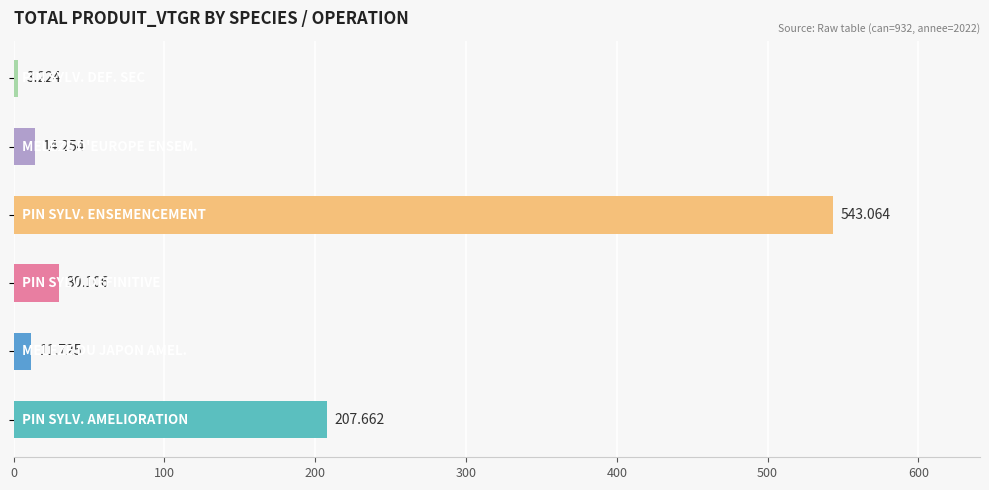

How many values exceed 30?

3